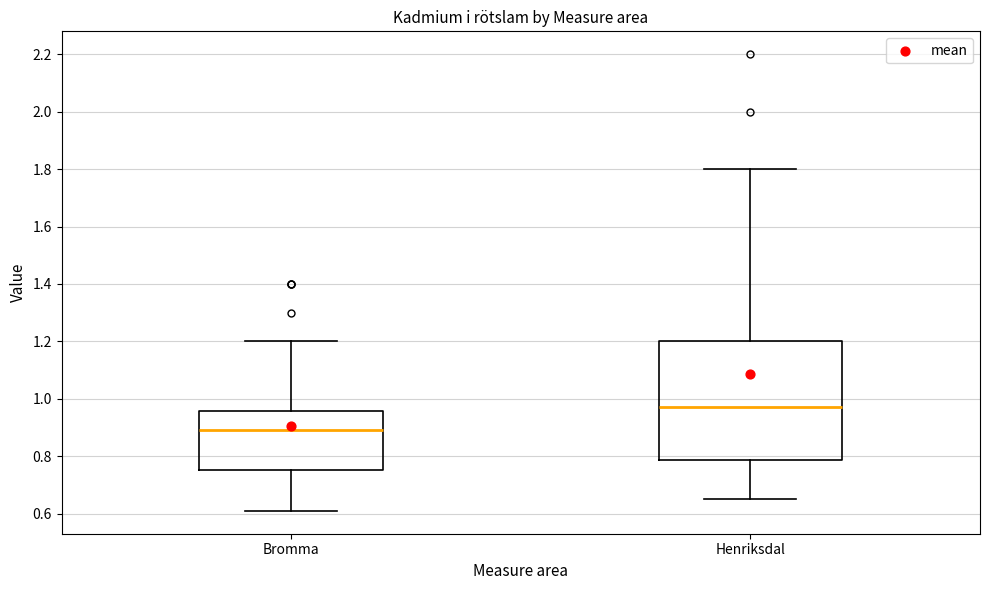

Reading left to right, transcribe this box plot: for each box, give where its median line is, the range the box spans, and where its two whiskers end, as read against the y-axis. The values are not printed on the chart, so give them approximately, as read against the axis.

Bromma: median 0.90, box 0.76 to 0.96, whiskers 0.62 to 1.20
Henriksdal: median 0.98, box 0.78 to 1.20, whiskers 0.66 to 1.80